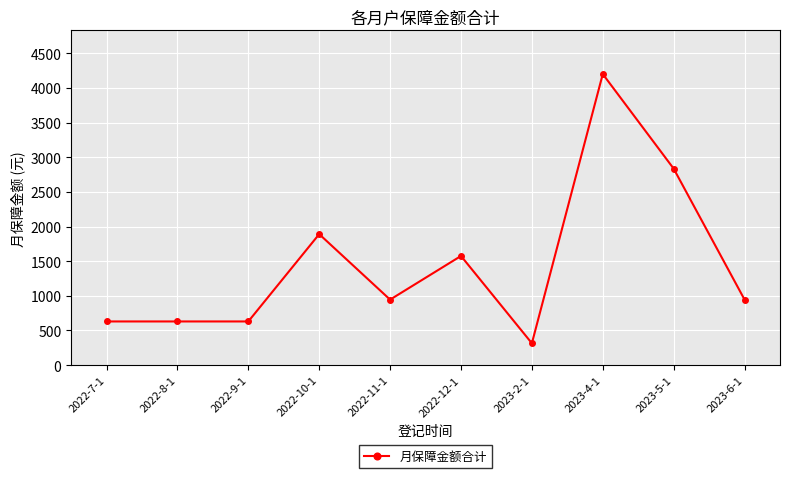

What is the minimum value shown in the chart?

315